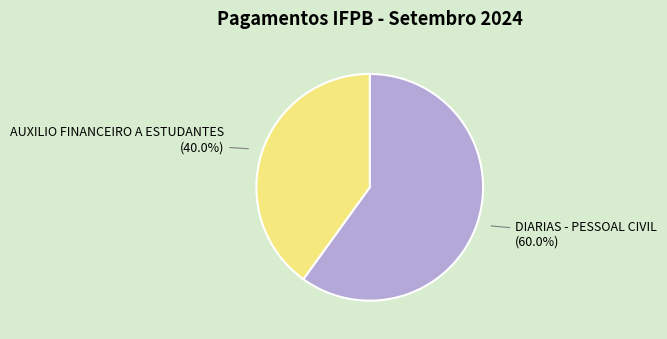

Combined, do AUXILIO FINANCEIRO A ESTUDANTES and DIARIAS - PESSOAL CIVIL account for over 50%?

Yes